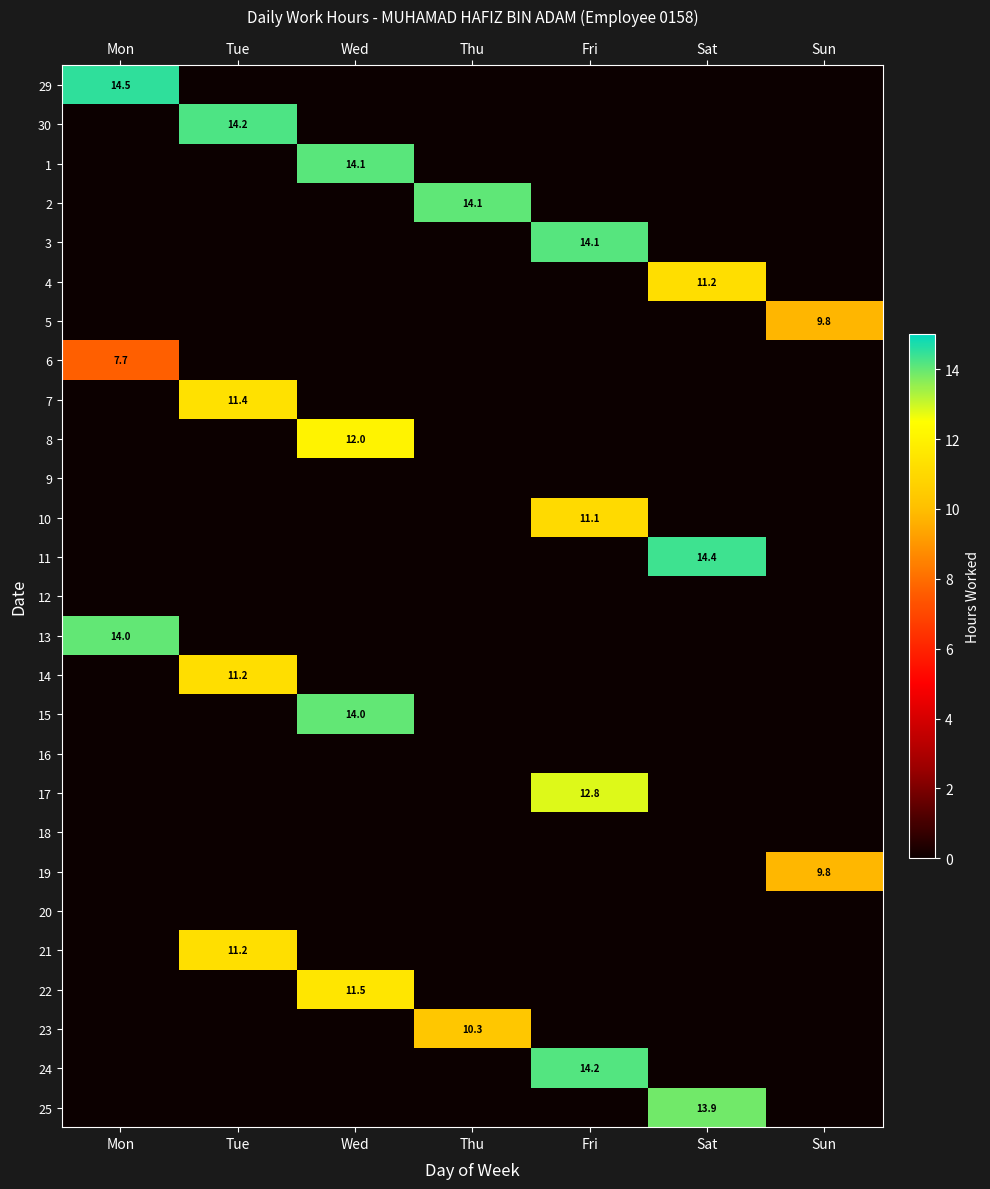

The value of 21 at Tue is 11.2. True or false?

True